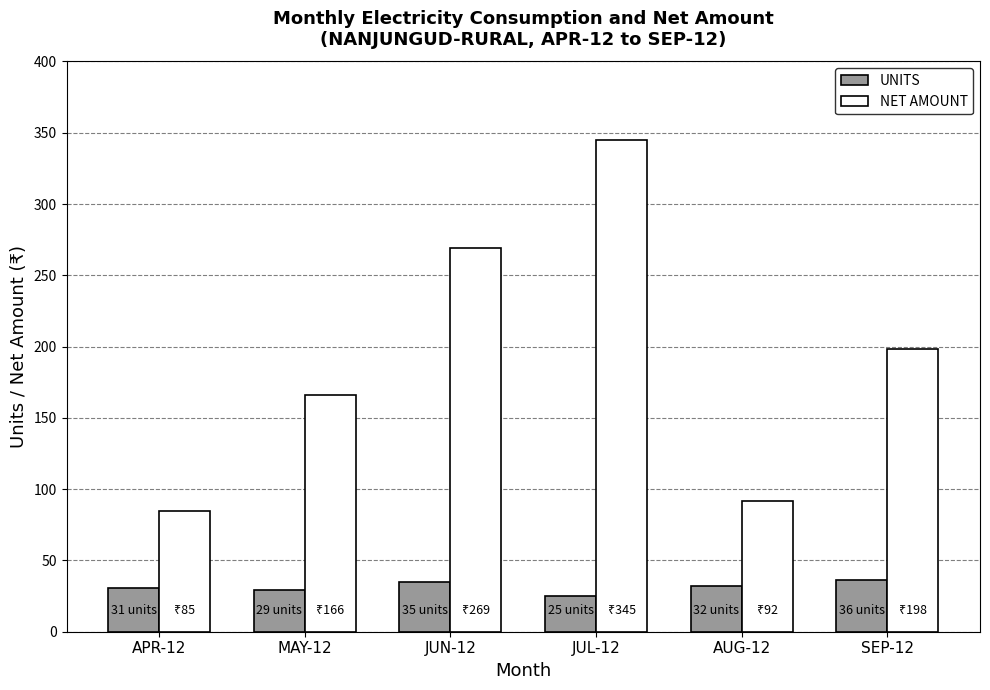

Rank the series at APR-12 from highest to lowest value.

NET AMOUNT, UNITS